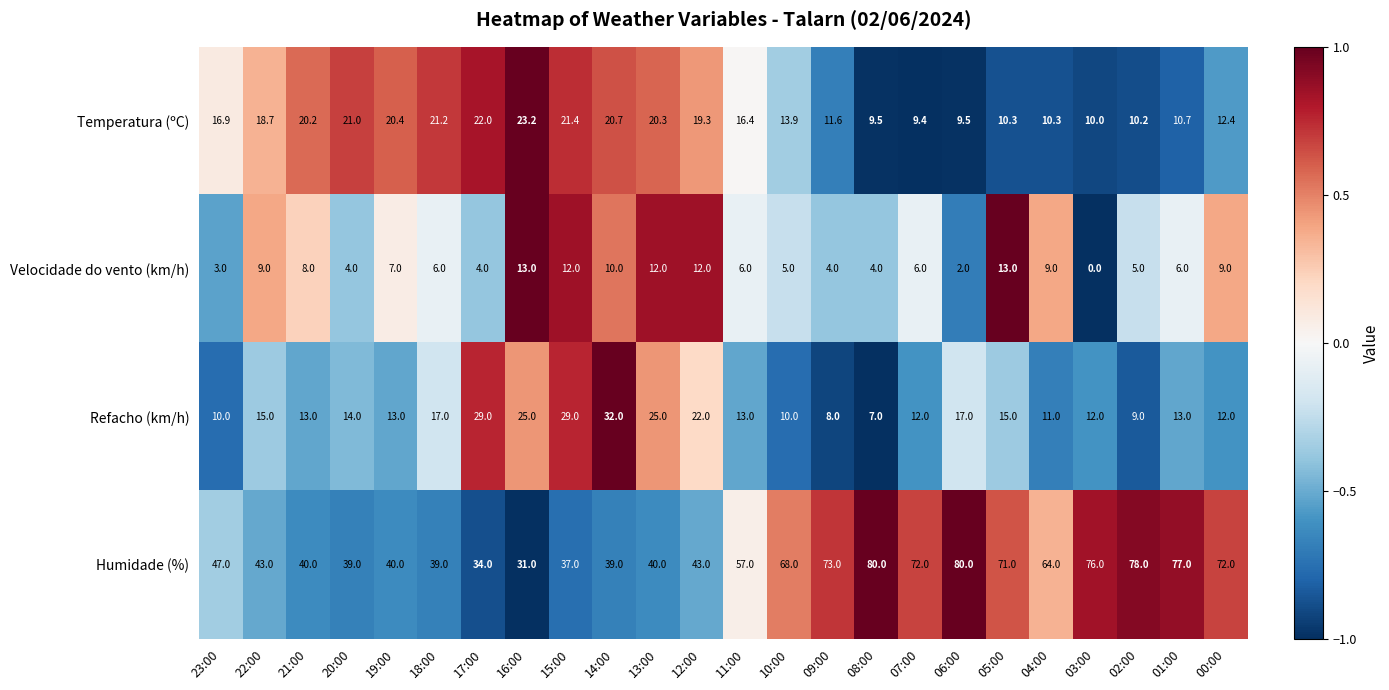

What is the maximum value for Temperatura (ºC)?

23.2